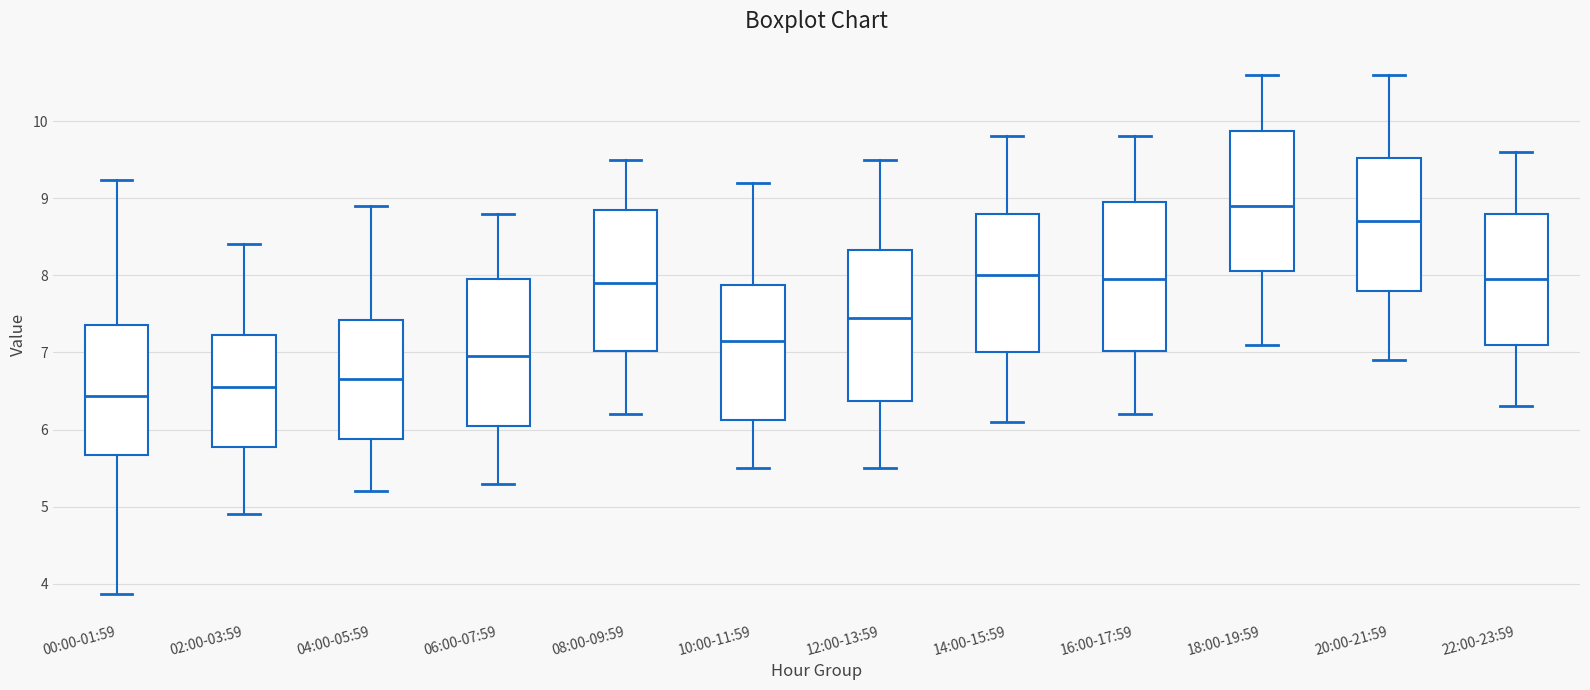

Reading left to right, read every box against the y-axis: the position of its median line, the range the box covers, and the ends of its whiskers. The values are not printed on the chart, so give them approximately, as read against the axis.

00:00-01:59: median 6.4, box 5.7 to 7.4, whiskers 3.9 to 9.2
02:00-03:59: median 6.6, box 5.8 to 7.2, whiskers 4.9 to 8.4
04:00-05:59: median 6.7, box 5.9 to 7.4, whiskers 5.2 to 8.9
06:00-07:59: median 7.0, box 6.1 to 8.0, whiskers 5.3 to 8.8
08:00-09:59: median 7.9, box 7.0 to 8.9, whiskers 6.2 to 9.5
10:00-11:59: median 7.2, box 6.1 to 7.9, whiskers 5.5 to 9.2
12:00-13:59: median 7.5, box 6.4 to 8.3, whiskers 5.5 to 9.5
14:00-15:59: median 8.0, box 7.0 to 8.8, whiskers 6.1 to 9.8
16:00-17:59: median 8.0, box 7.0 to 9.0, whiskers 6.2 to 9.8
18:00-19:59: median 8.9, box 8.1 to 9.9, whiskers 7.1 to 10.6
20:00-21:59: median 8.7, box 7.8 to 9.5, whiskers 6.9 to 10.6
22:00-23:59: median 8.0, box 7.1 to 8.8, whiskers 6.3 to 9.6